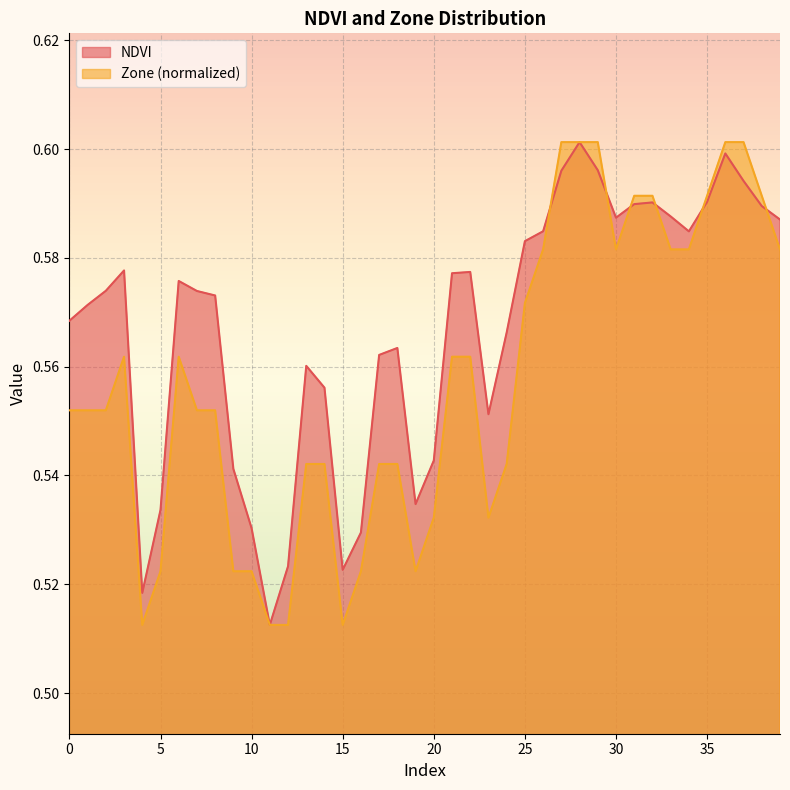

What is the greatest value displayed?

0.6